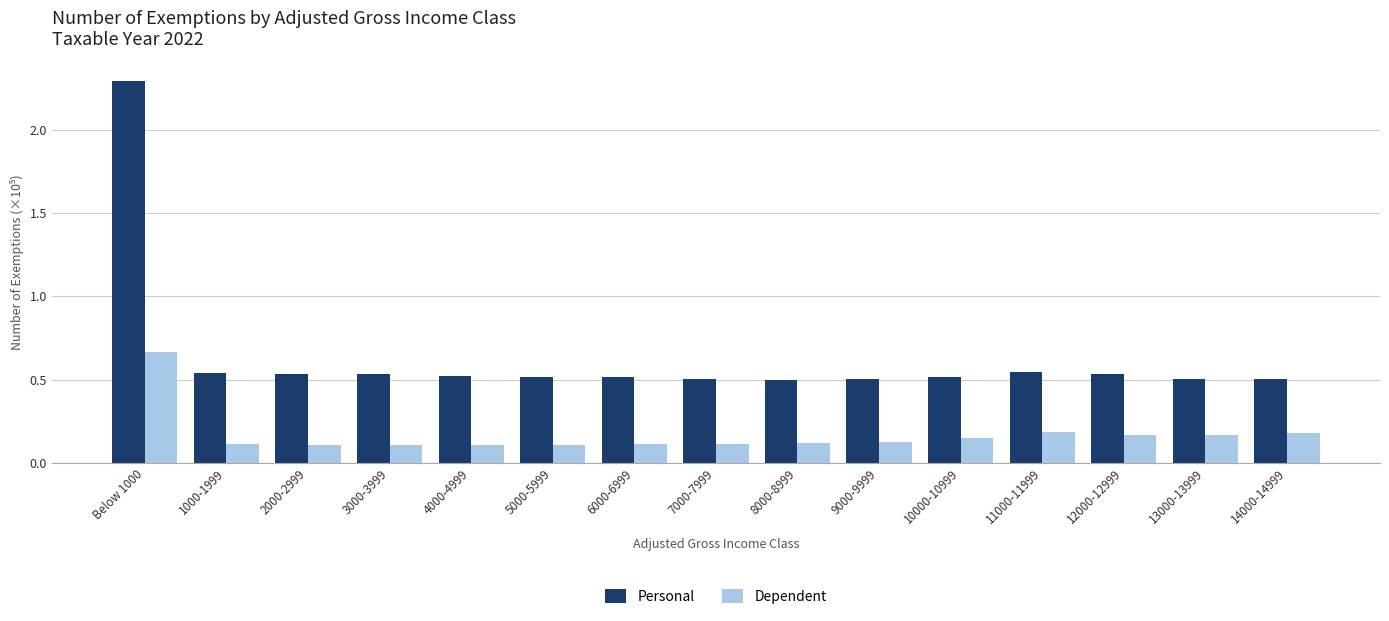

Which series has the widest spread of values?

Personal